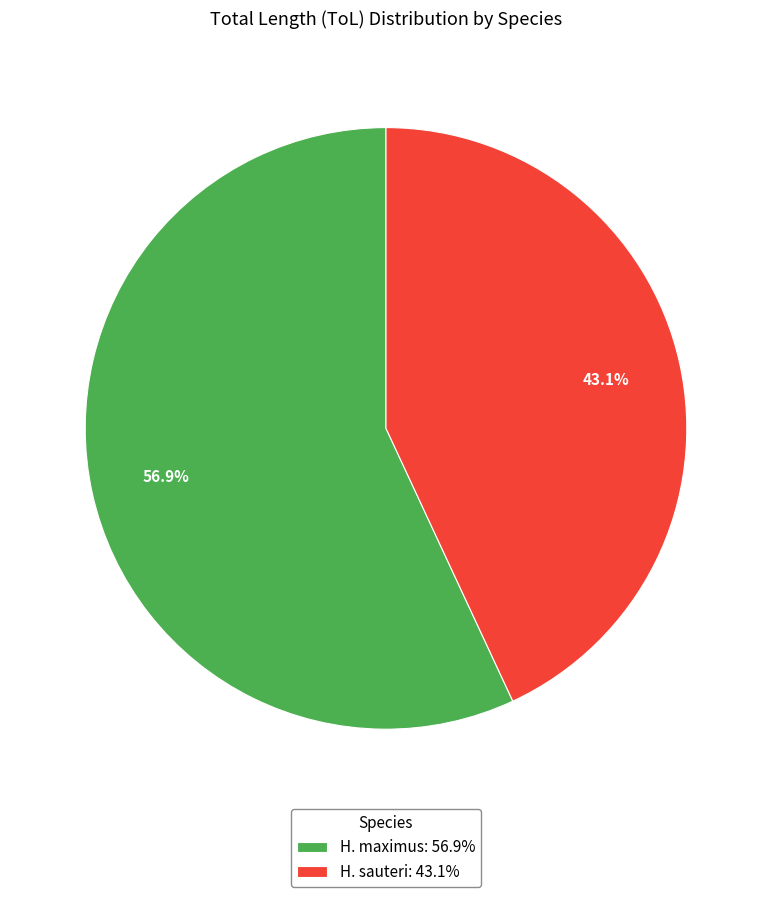

To the nearest percent, what is the difference between the largest and smallest slice percentages?

14%